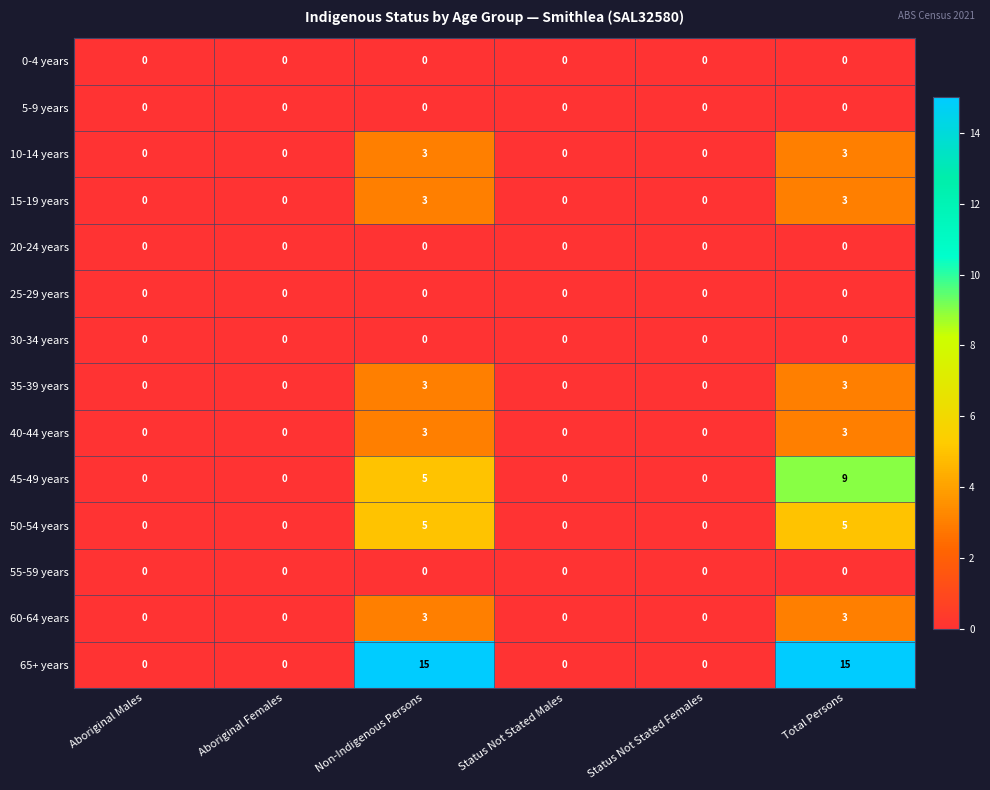

Which series has the largest range (max minus min)?

65+ years